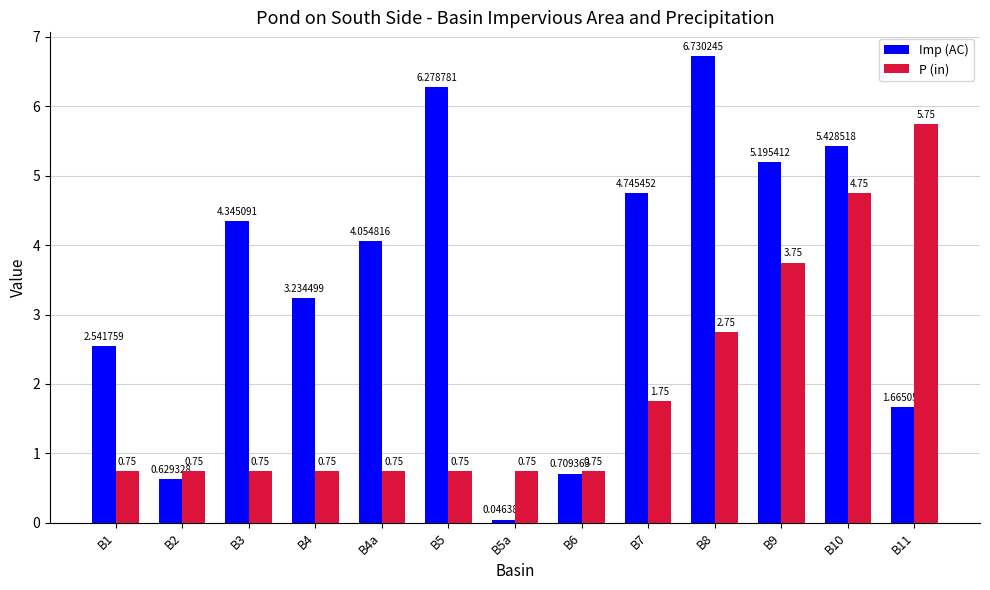

List the series in order of their overall mean, lowest first.

P (in), Imp (AC)